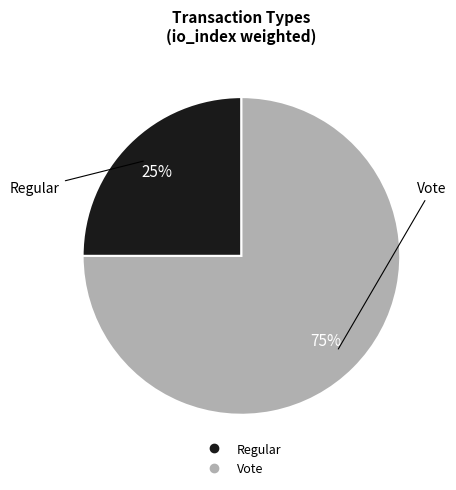

Rank the categories by value from highest to lowest.

Vote, Regular